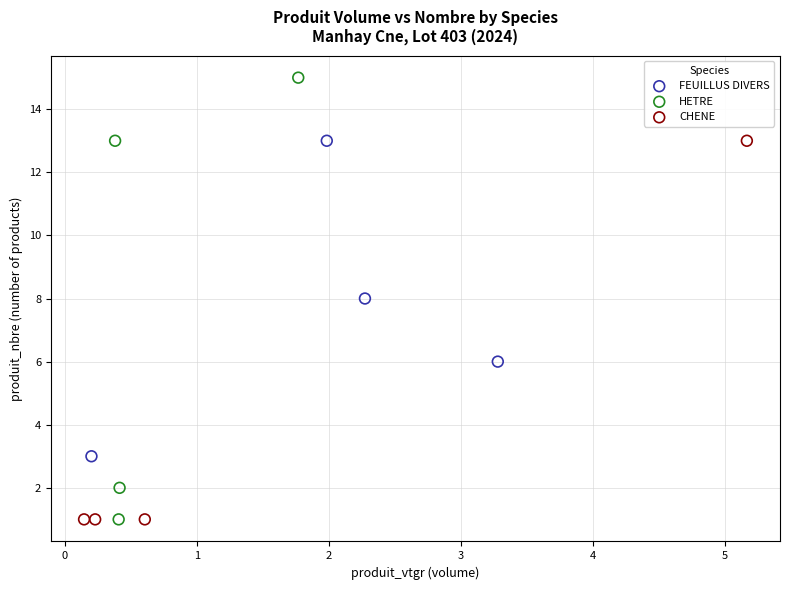

What are all the series names shown in the legend?

FEUILLUS DIVERS, HETRE, CHENE